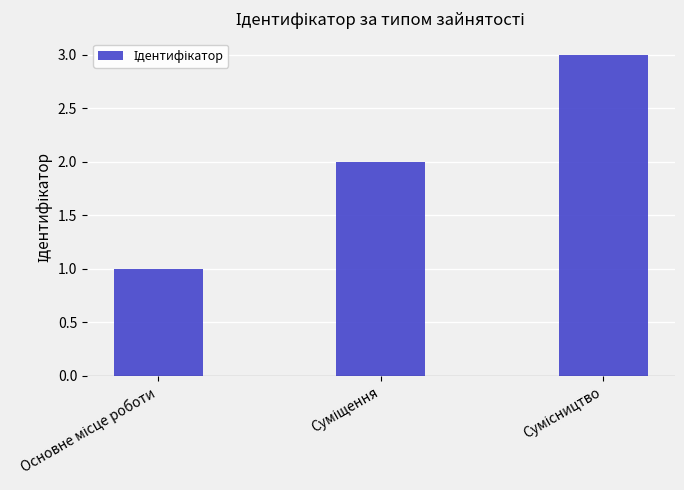

Are the bars grouped side by side (vs. stacked)?

No